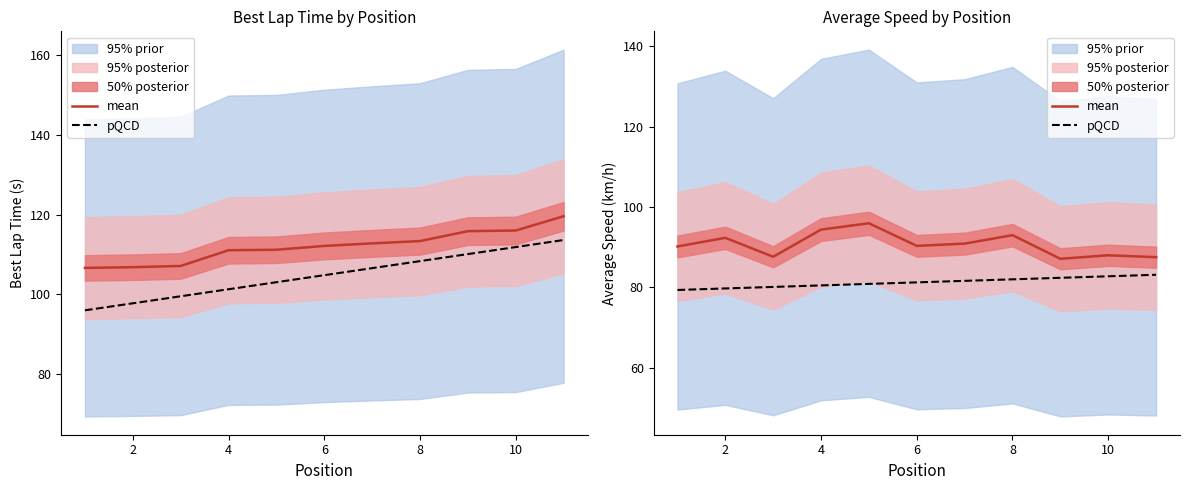

True or false: pQCD and mean intersect in this chart.

False